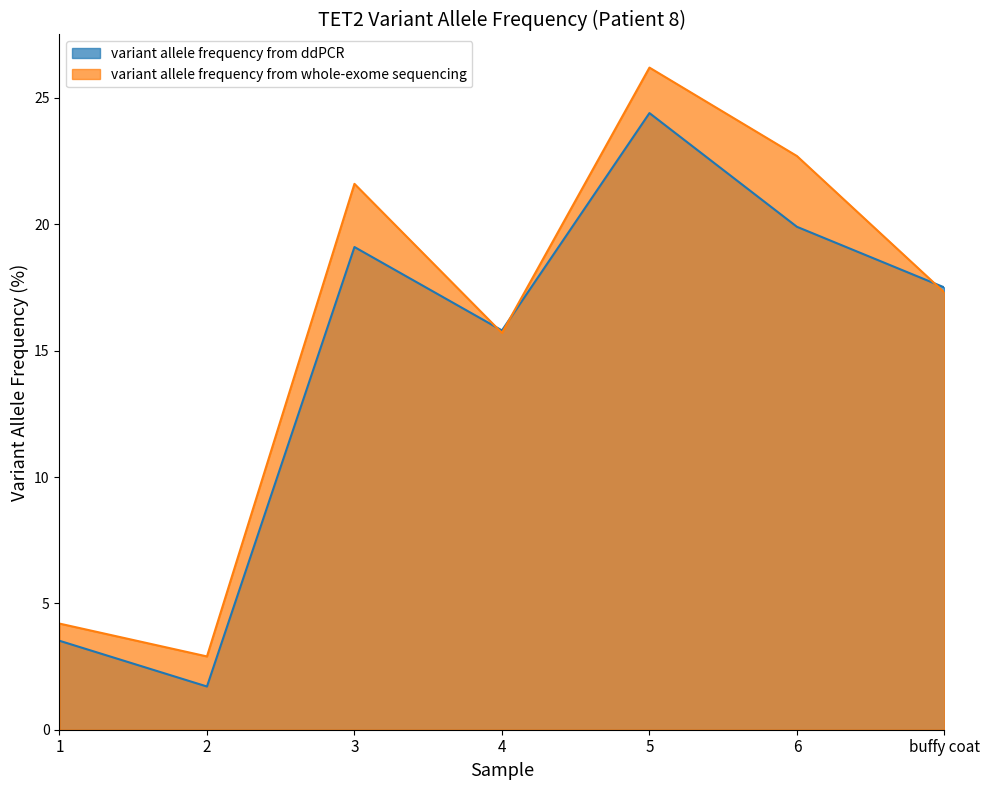

Reading left to right, transcribe all the data shown in this chart.

variant allele frequency from ddPCR: 3.5	1.7	19.1	15.8	24.4	19.9	17.5
variant allele frequency from whole-exome sequencing: 4.2	2.9	21.6	15.7	26.2	22.7	17.3